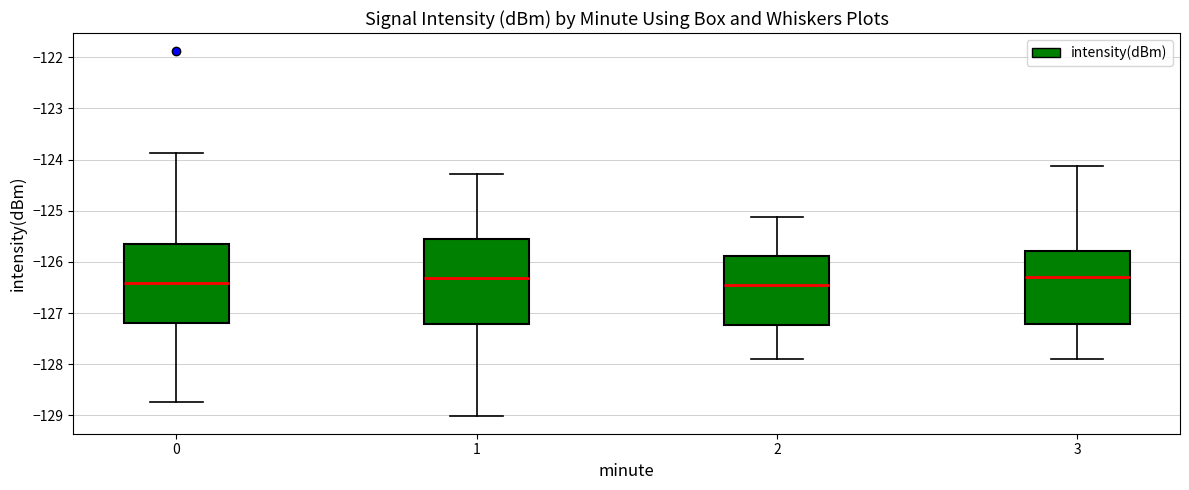

Reading left to right, transcribe this box plot: for each box, give where its median line is, the range the box spans, and where its two whiskers end, as read against the y-axis. The values are not printed on the chart, so give them approximately, as read against the axis.

0: median -126.4, box -127.2 to -125.6, whiskers -128.7 to -123.9
1: median -126.3, box -127.2 to -125.6, whiskers -129.0 to -124.3
2: median -126.5, box -127.2 to -125.9, whiskers -127.9 to -125.1
3: median -126.3, box -127.2 to -125.8, whiskers -127.9 to -124.1